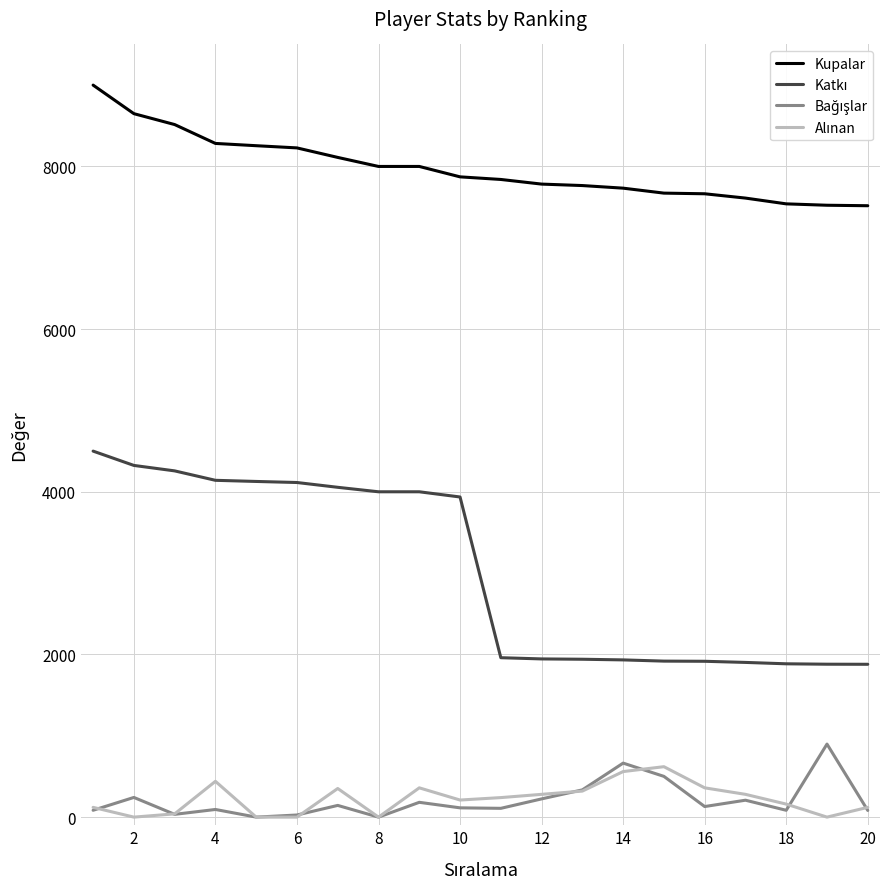

Count the number of categories in the chart.

20